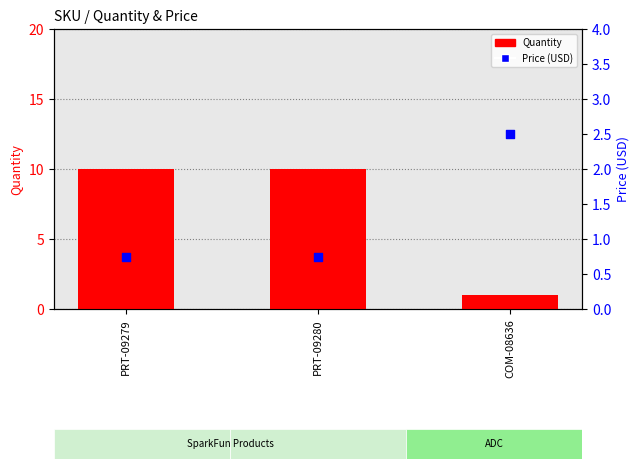

Which series has the largest Y range (max minus min)?

Quantity